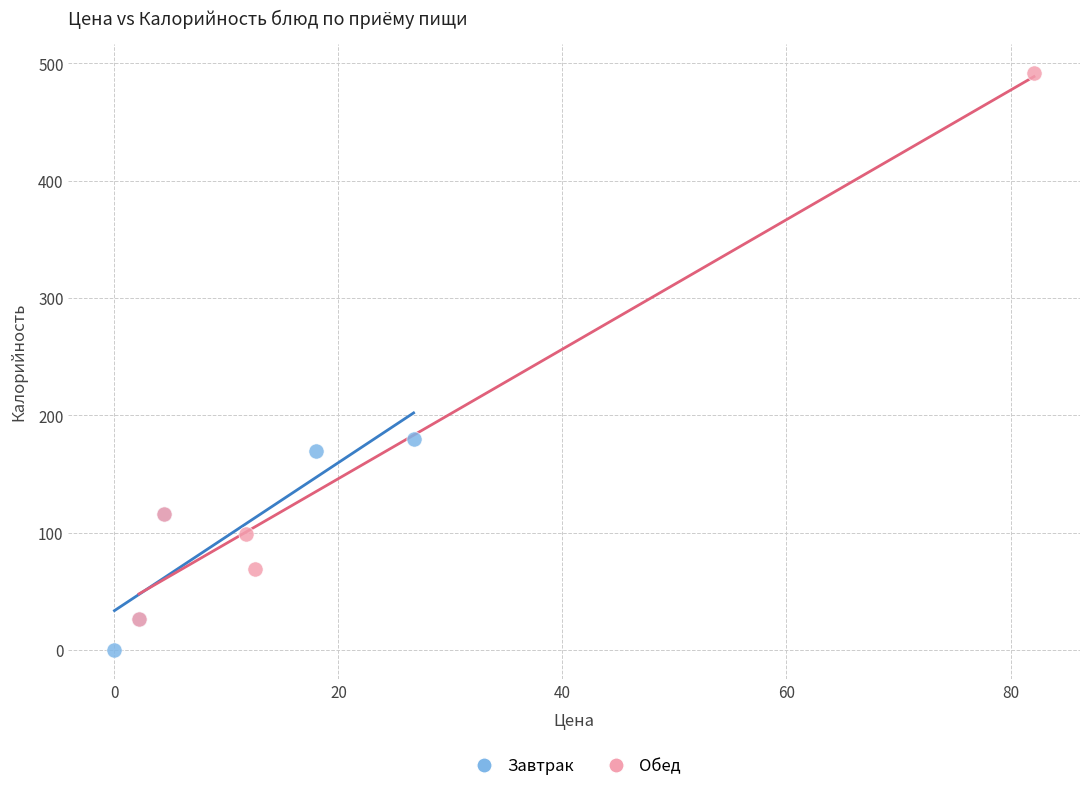

Which series contains the lowest Y value?

Завтрак